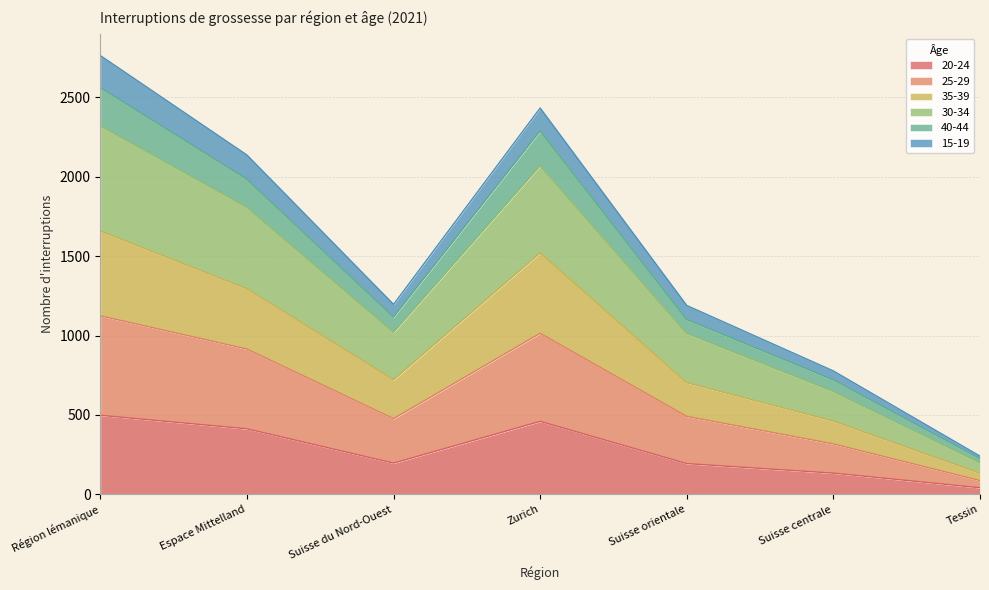

At which category is the sum across all series the highest?

Région lémanique